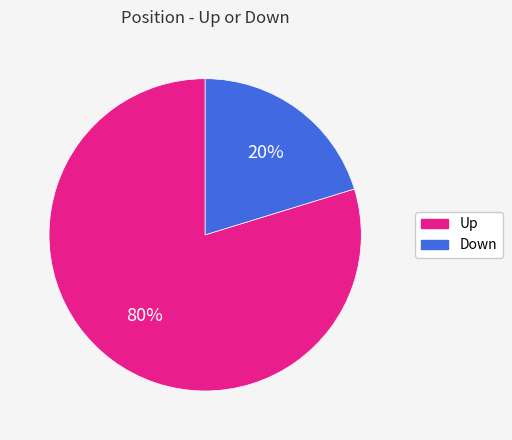

What is the smallest slice in the pie chart?

Down